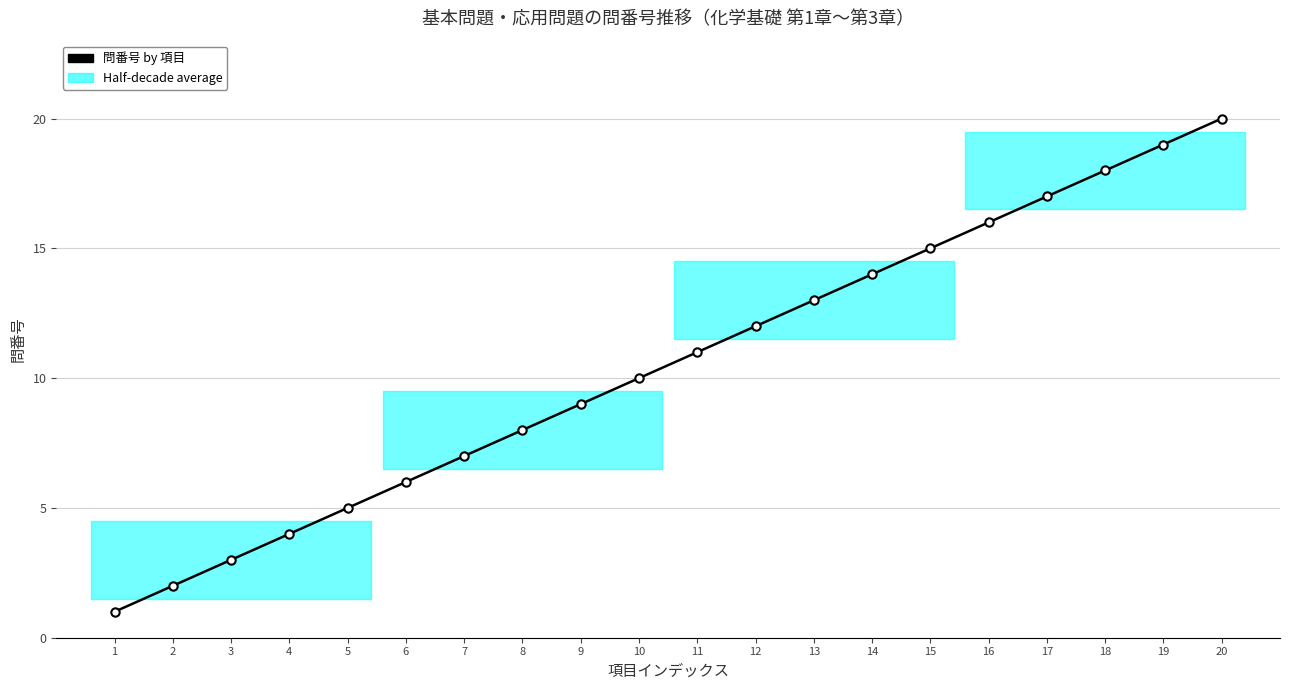

Reading left to right, list all the values displayed in this chart.

1=1	2=2	3=3	4=4	5=5	6=6	7=7	8=8	9=9	10=10	11=11	12=12	13=13	14=14	15=15	16=16	17=17	18=18	19=19	20=20